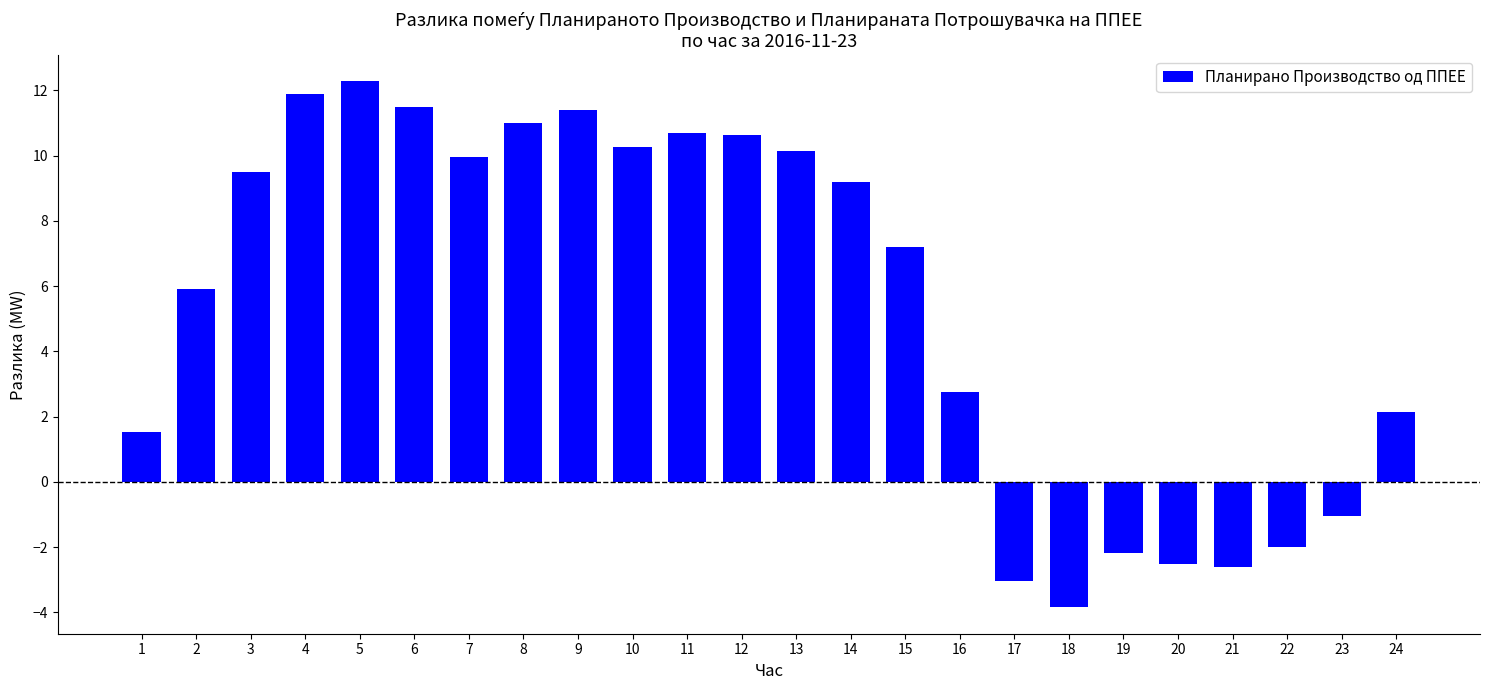

What is the change in value from 8 to 10?

-0.8